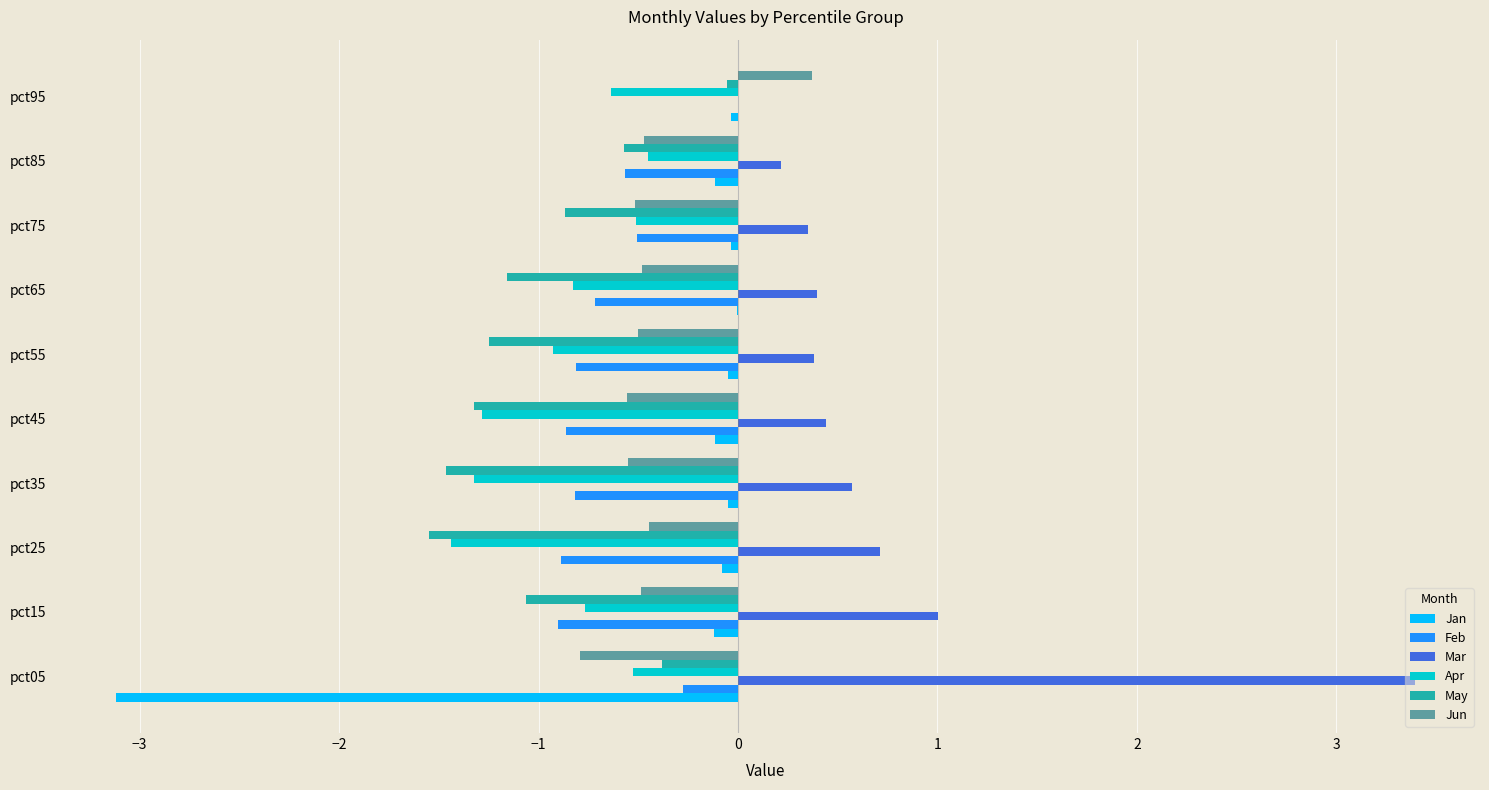

What is the maximum value for Apr?

-0.4